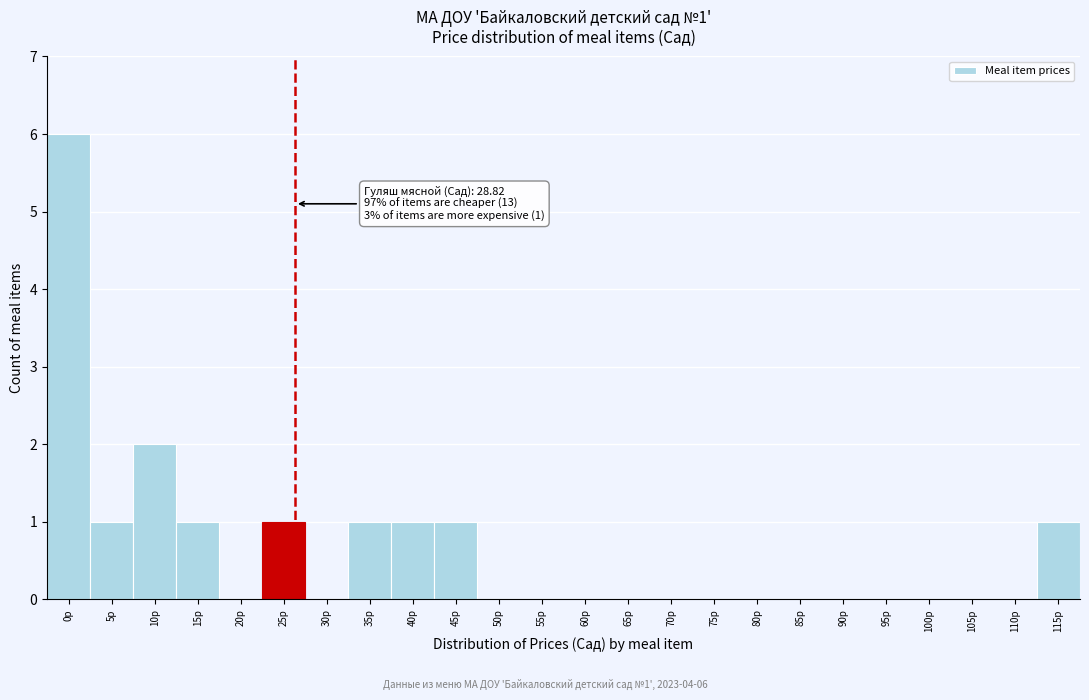

Reading left to right, extract all data points from this chart.

0р=6	5р=1	10р=2	15р=1	20р=0	25р=1	30р=0	35р=1	40р=1	45р=1	50р=0	55р=0	60р=0	65р=0	70р=0	75р=0	80р=0	85р=0	90р=0	95р=0	100р=0	105р=0	110р=0	115р=1